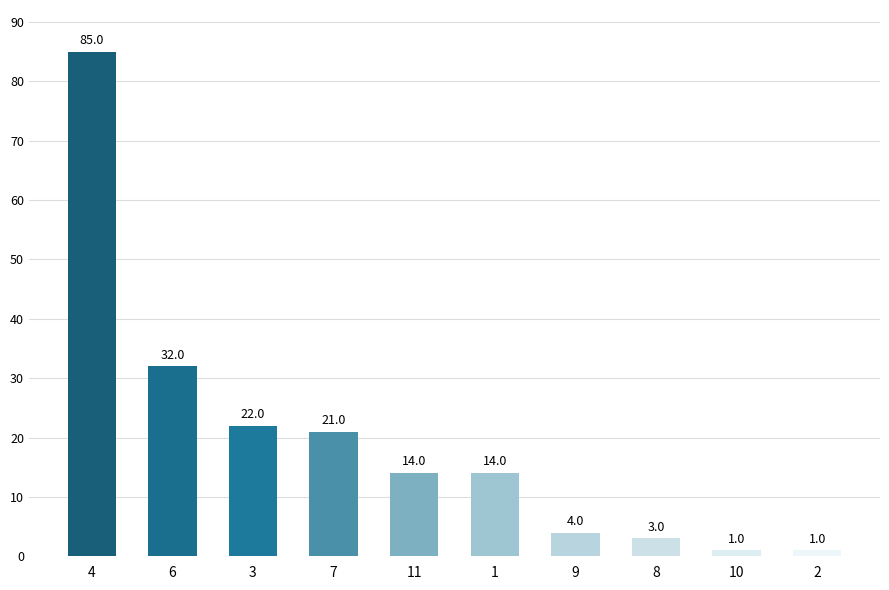

What is the greatest value displayed?

85